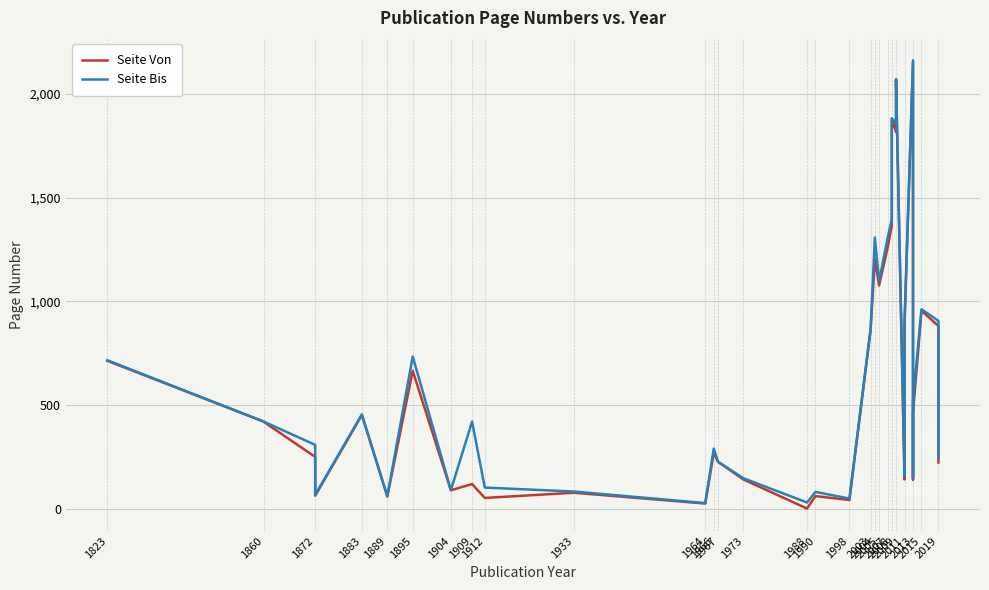

How many interior local peaks does the Seite Bis series have?

10